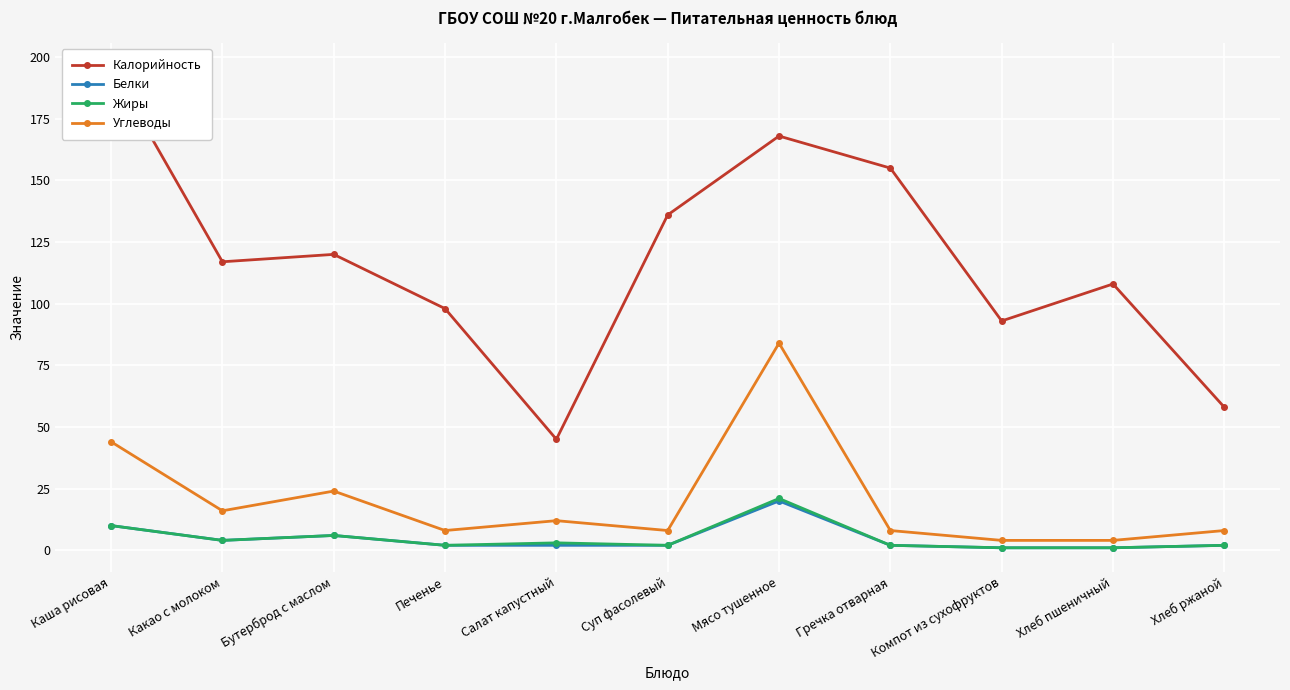

Which series has the largest range (max minus min)?

Калорийность